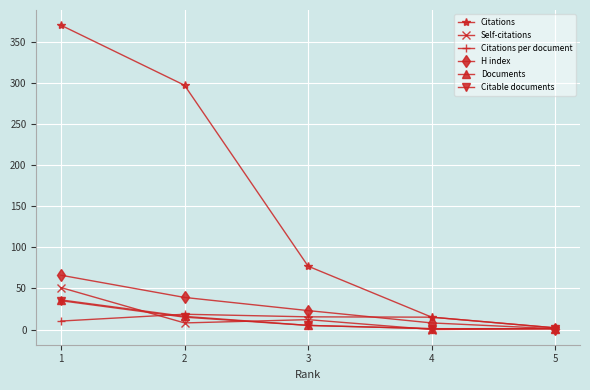

How many data points in Self-citations are less than 8?

2